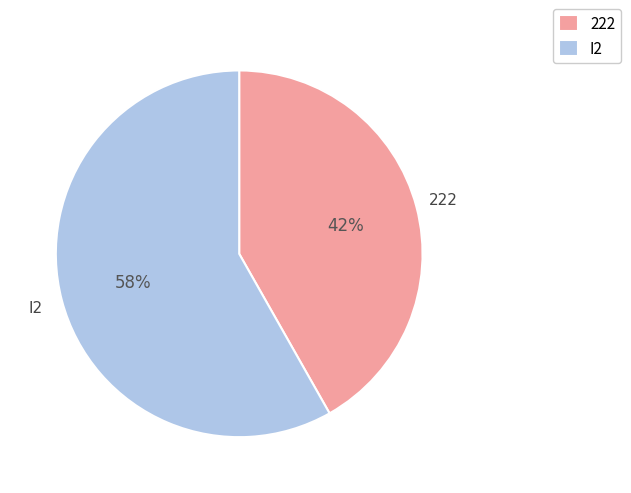

To the nearest percent, what is the difference between the 222 and I2 slice percentages?

16%